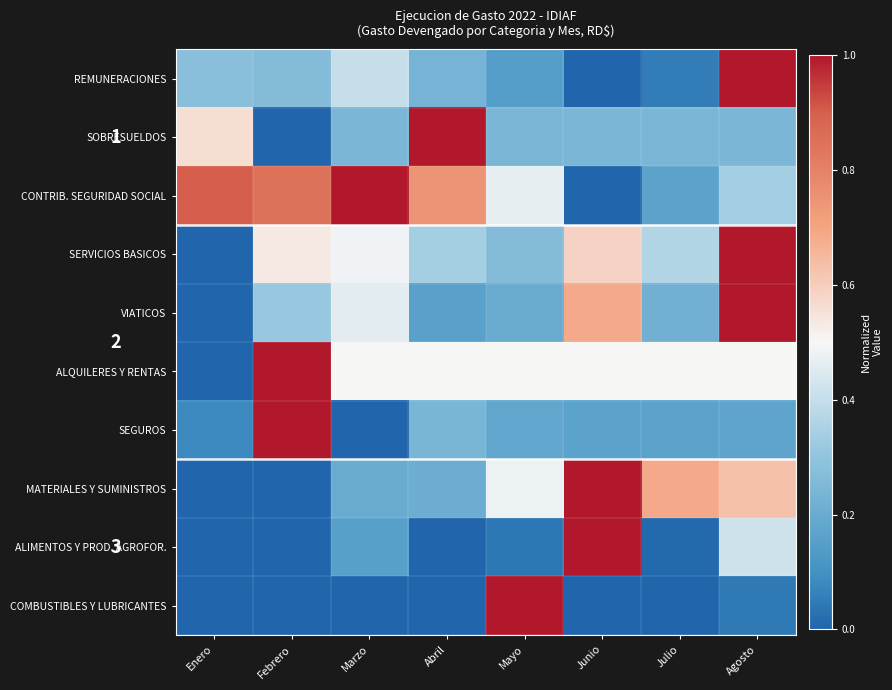

The COMBUSTIBLES Y LUBRICANTES series shows 0.0 at Julio. True or false?

True